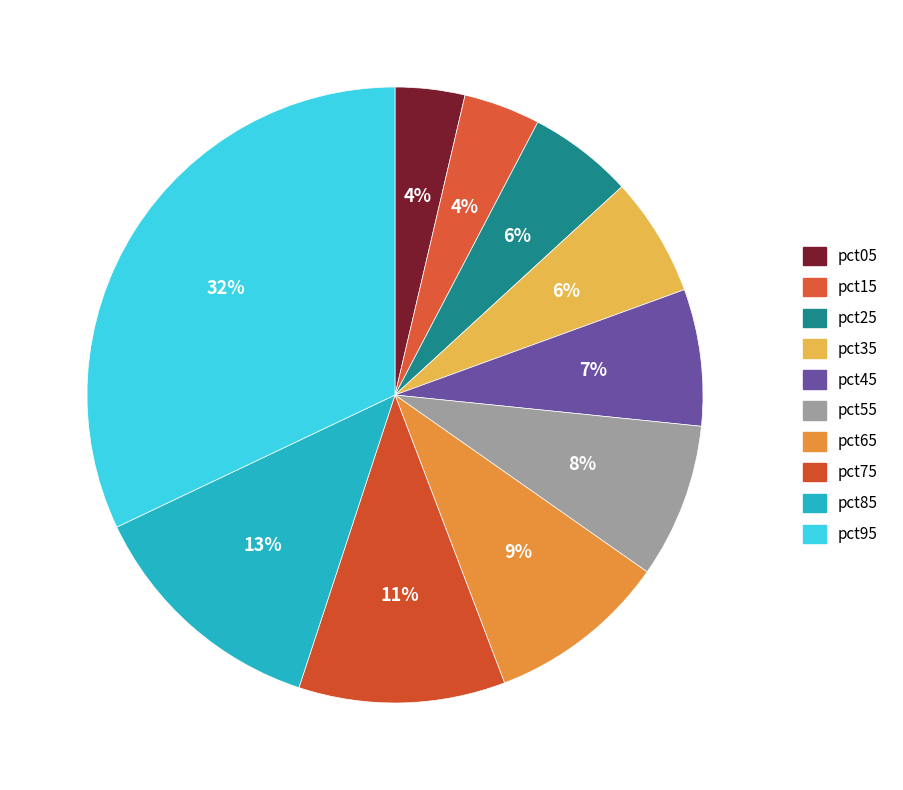

To the nearest percent, what is the average slice percentage?

10%